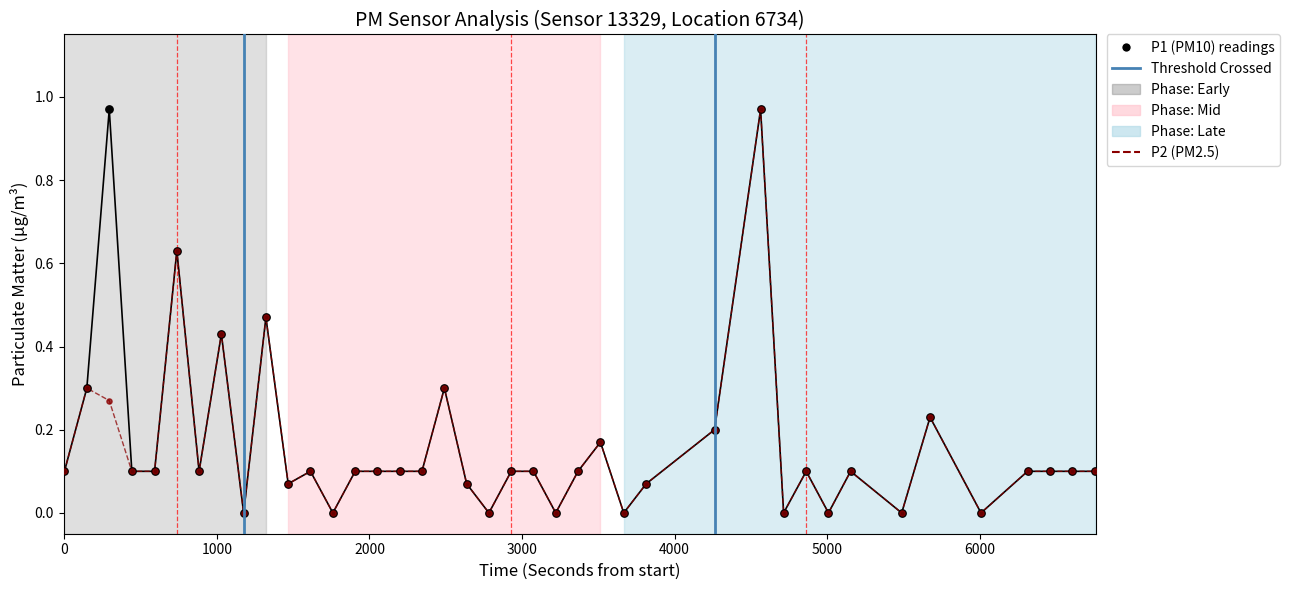

Which series reaches the minimum Y coordinate?

P1